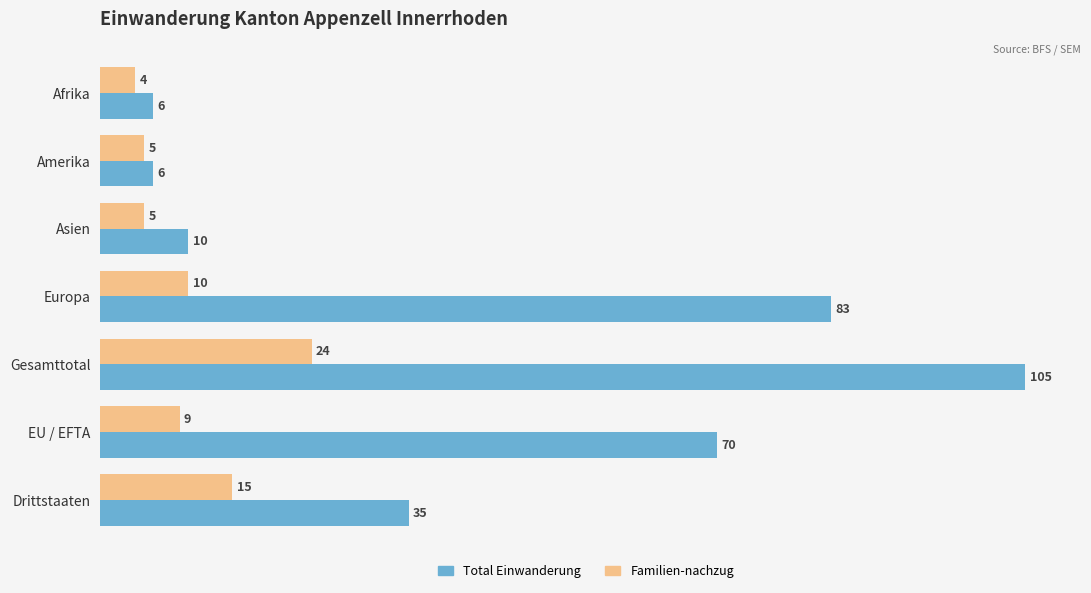

List the series in order of their peak value, lowest first.

Familien-nachzug, Total Einwanderung